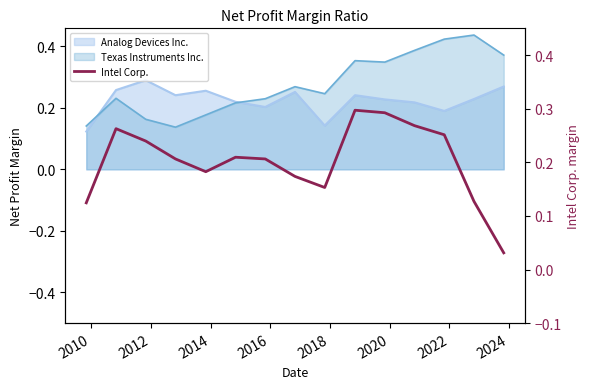

How many categories are shown in the chart?

15